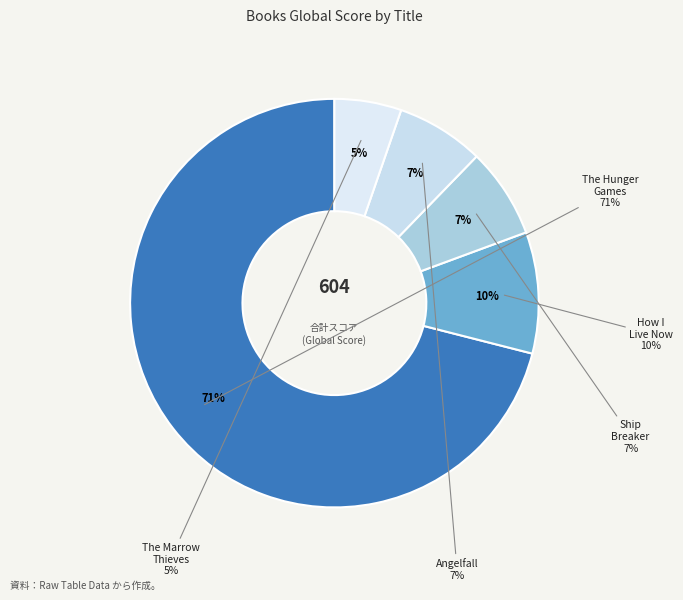

What is the largest slice in the pie chart?

The Hunger Games